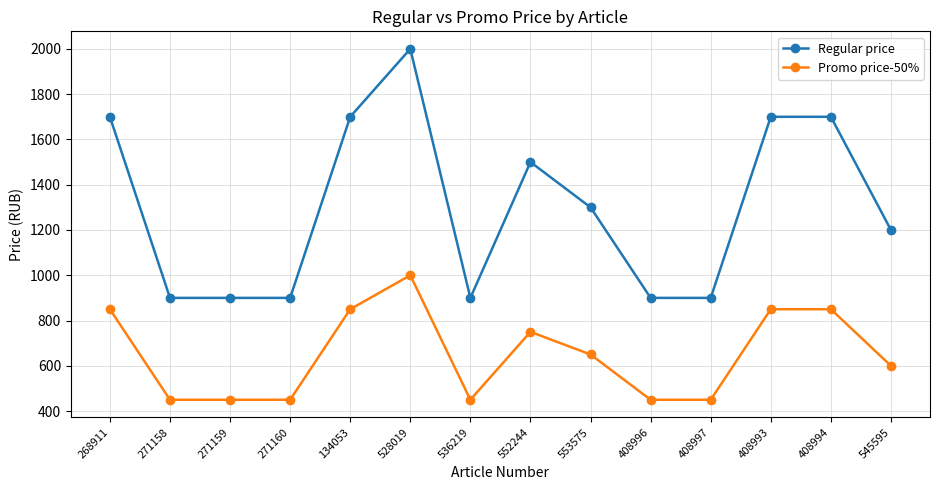

At which category does the chart reach its peak across all series?

528019